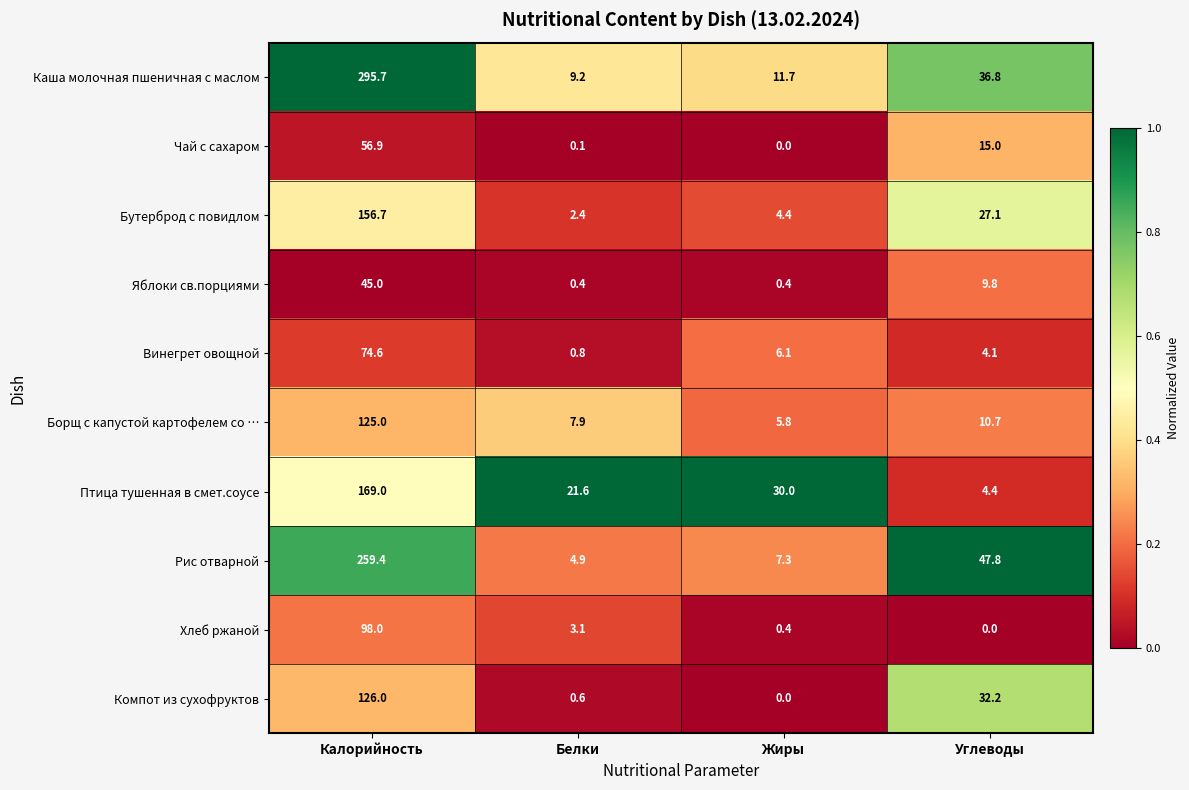

What is the difference between the Борщ с капустой картофелем со … values at Калорийность and Углеводы?

114.3